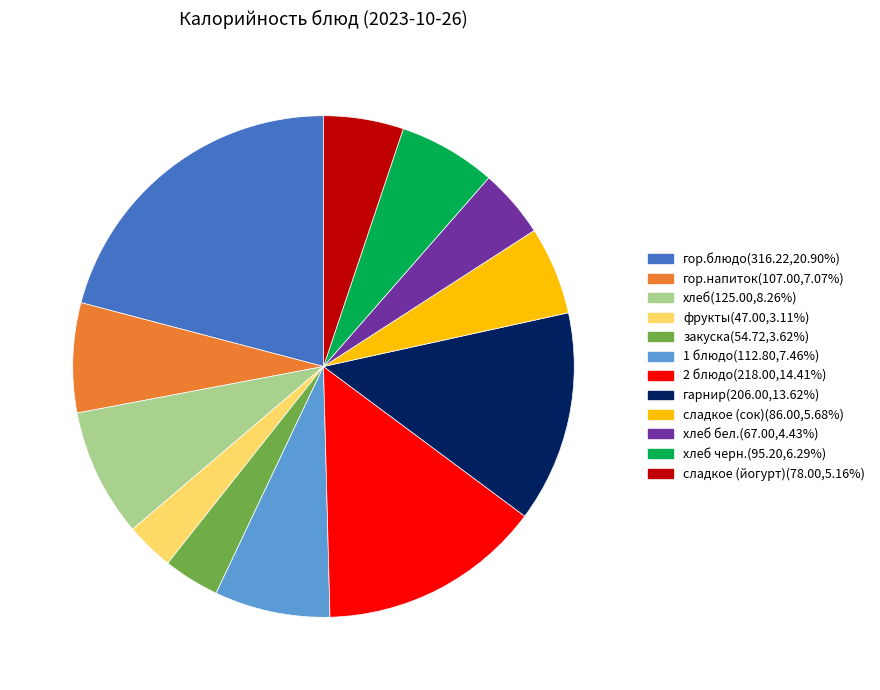

What is the ratio of the value at сладкое (сок)(86.00,5.68%) to the value at хлеб черн.(95.20,6.29%)?

0.9